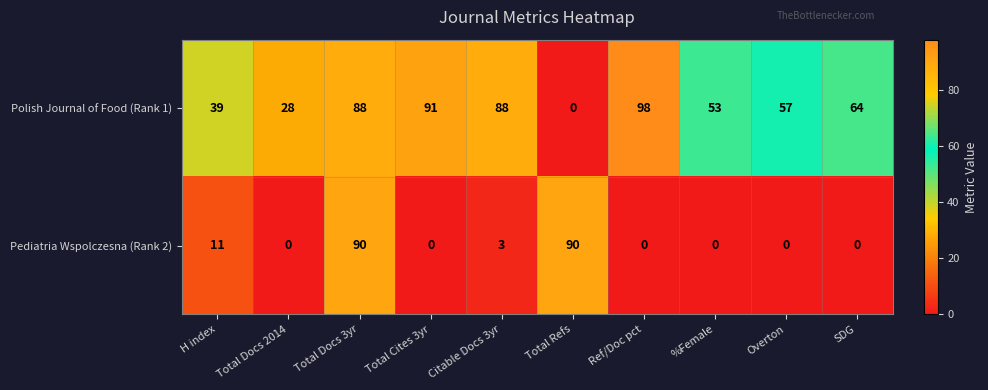

What is the difference between the maximum and minimum values in the Pediatria Wspolczesna (Rank 2) series?

90